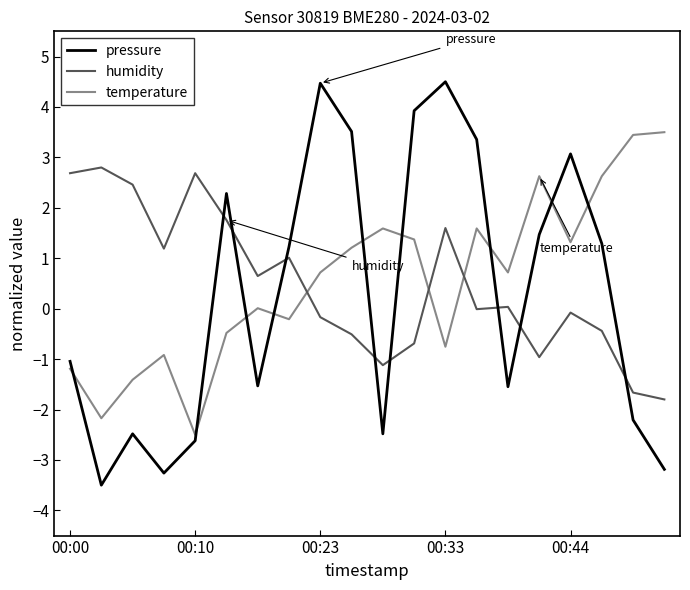

True or false: temperature and humidity cross at least once.

True